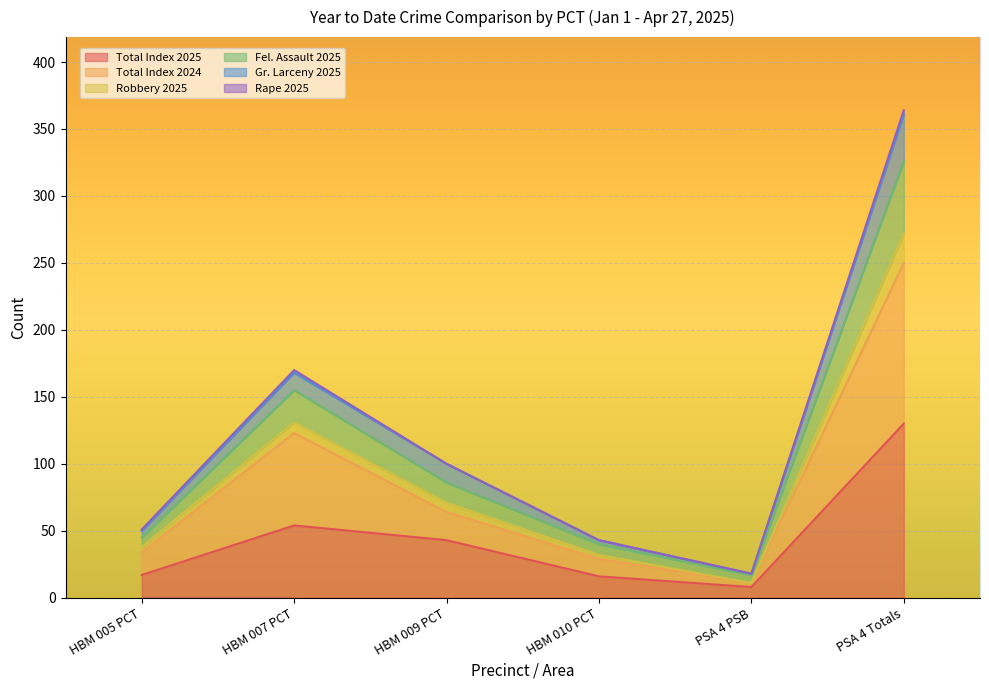

True or false: Total Index 2024 and Fel. Assault 2025 intersect in this chart.

False